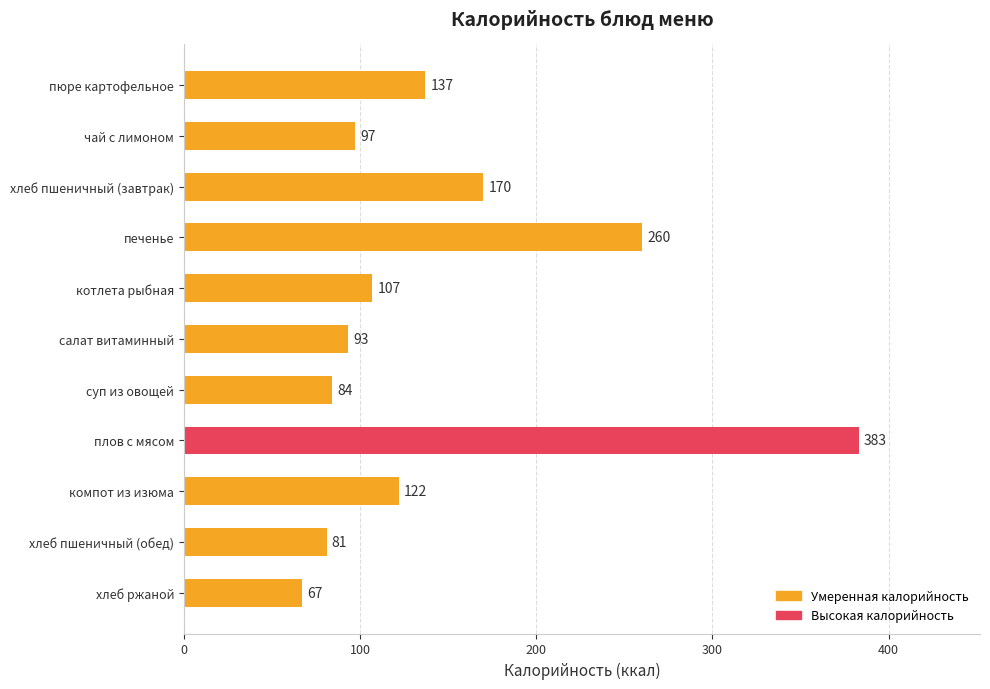

Is it true that the value at плов с мясом is 383?

True